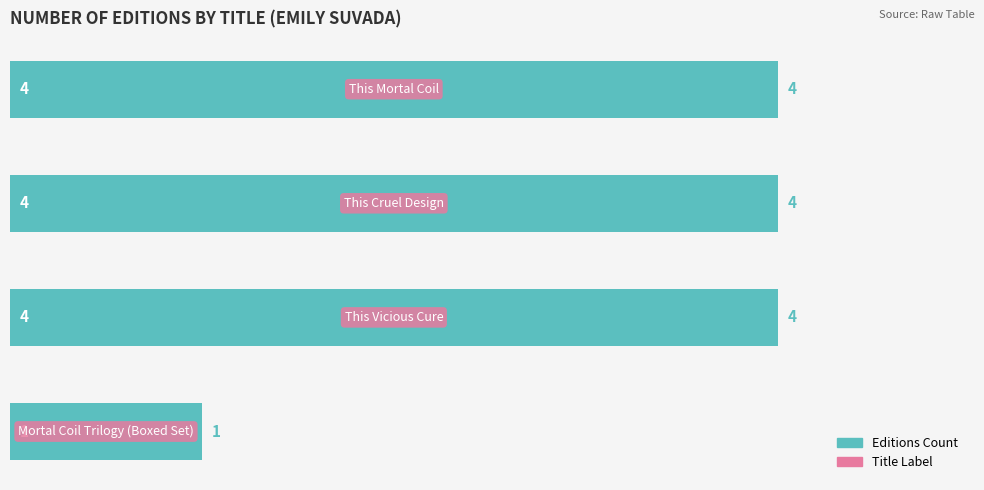

What is the difference between the maximum and minimum values?

3